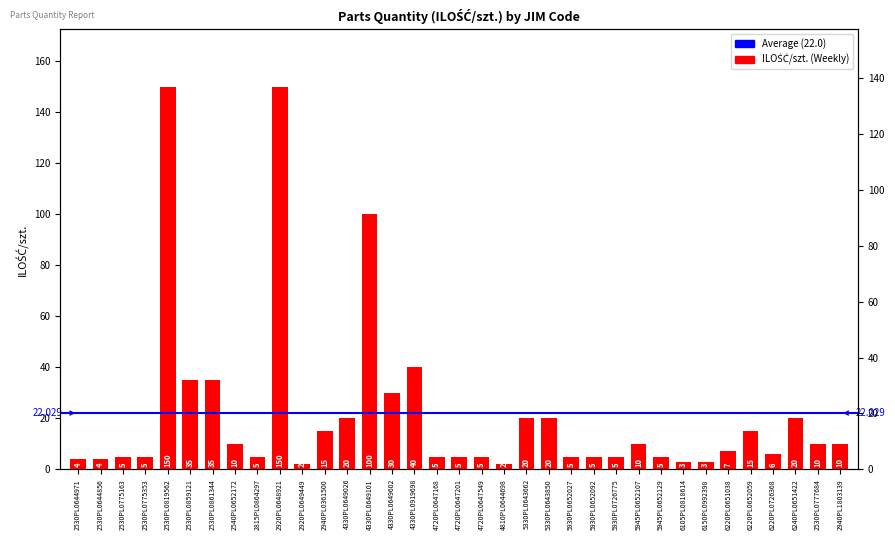

Are the bars horizontal?

No